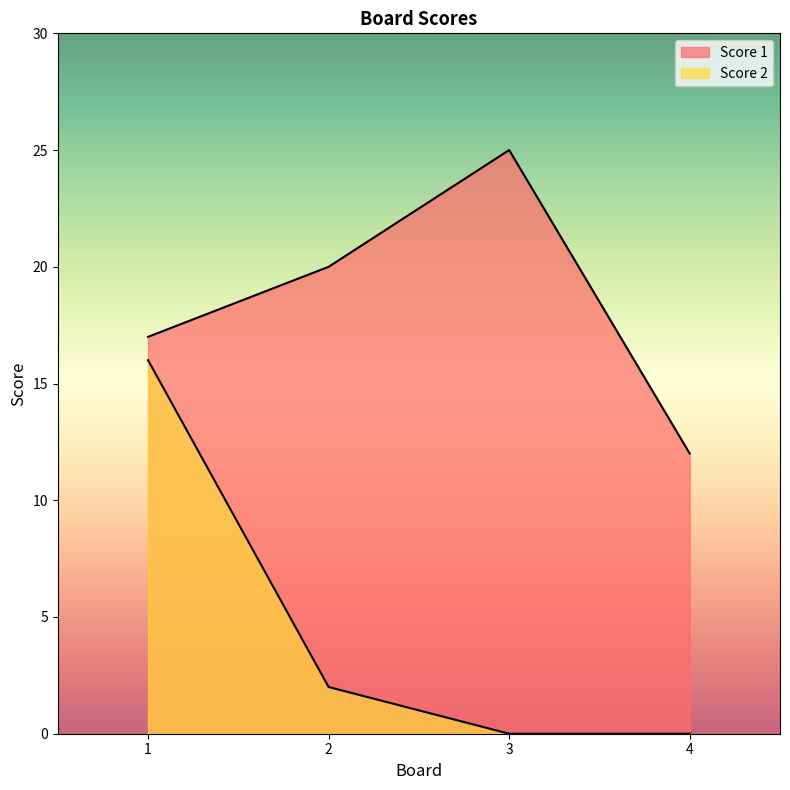

At which label is Score 2 closest to 8?

2